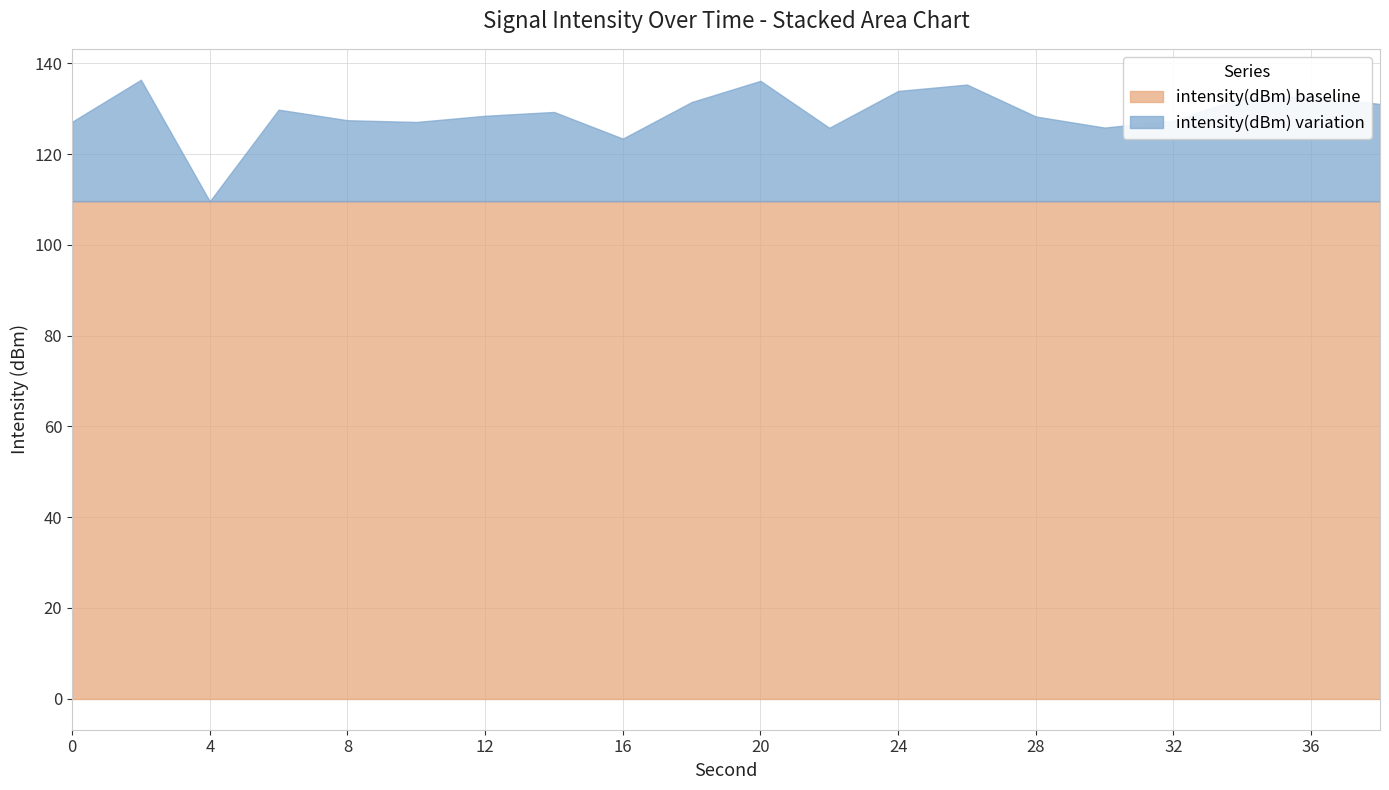

What is the smallest value displayed?

109.6